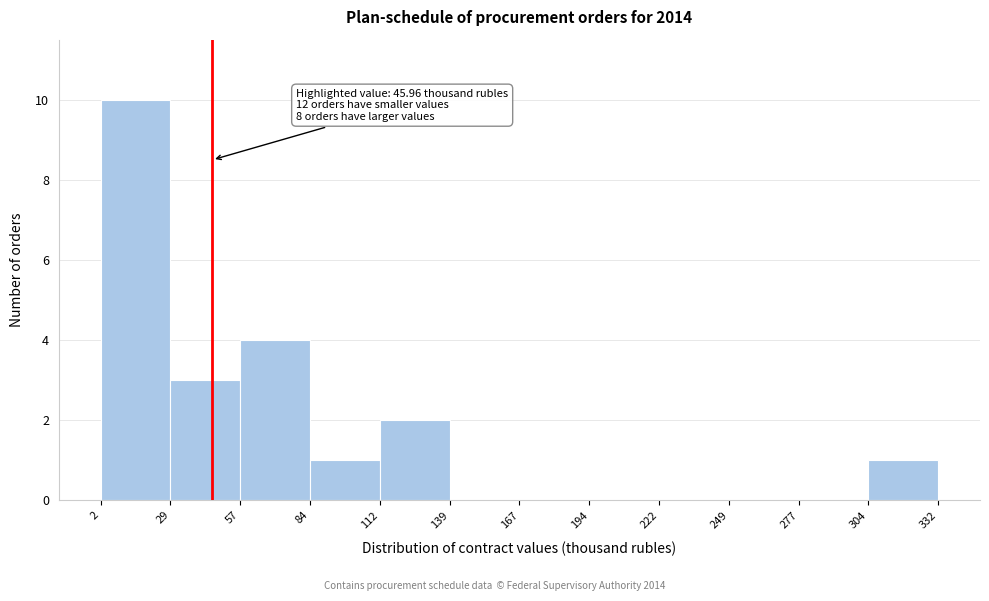

Which range on the x-axis has the tallest bar?

2 to 29